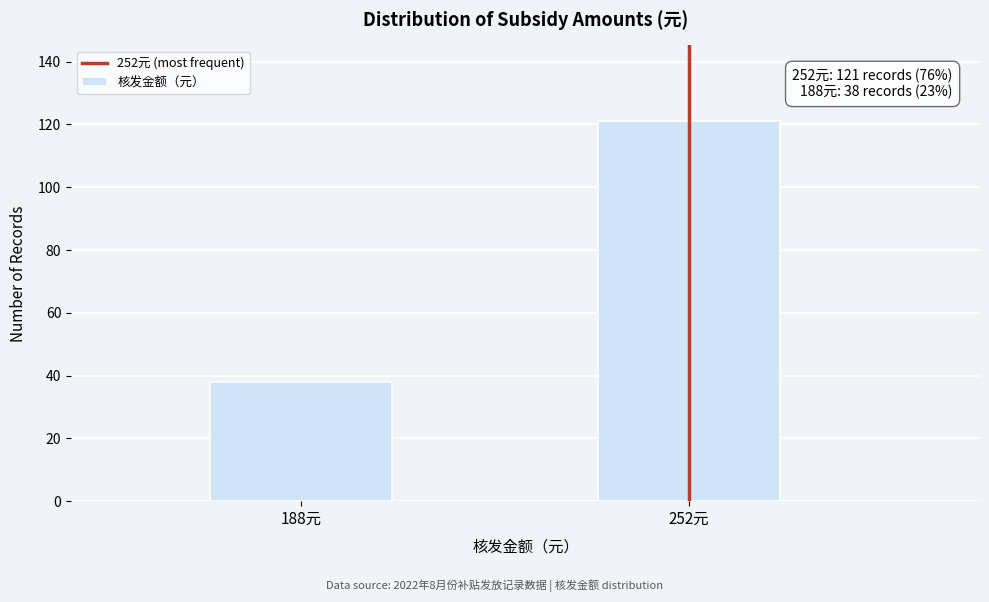

Reading right to left, what are all the values shown in this chart?

252元=121	188元=38